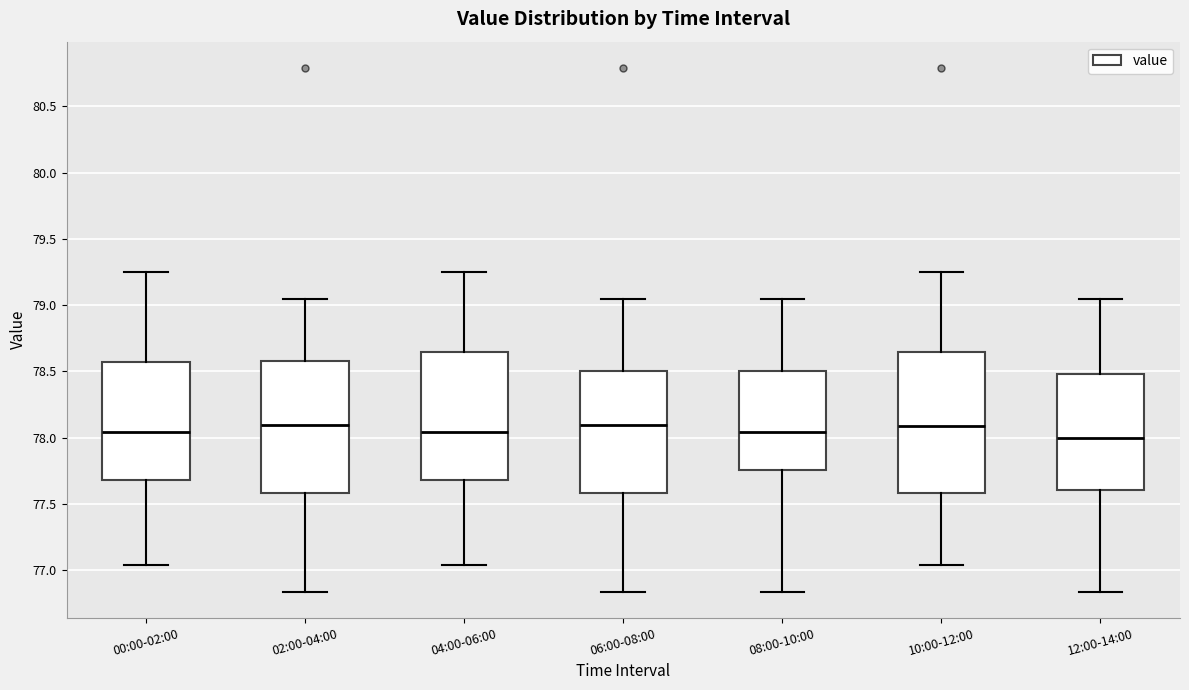

Reading left to right, read every box against the y-axis: the position of its median line, the range the box covers, and the ends of its whiskers. The values are not printed on the chart, so give them approximately, as read against the axis.

00:00-02:00: median 78.05, box 77.70 to 78.60, whiskers 77.05 to 79.25
02:00-04:00: median 78.10, box 77.60 to 78.60, whiskers 76.85 to 79.05
04:00-06:00: median 78.05, box 77.70 to 78.65, whiskers 77.05 to 79.25
06:00-08:00: median 78.10, box 77.60 to 78.50, whiskers 76.85 to 79.05
08:00-10:00: median 78.05, box 77.75 to 78.50, whiskers 76.85 to 79.05
10:00-12:00: median 78.10, box 77.60 to 78.65, whiskers 77.05 to 79.25
12:00-14:00: median 78.00, box 77.60 to 78.50, whiskers 76.85 to 79.05